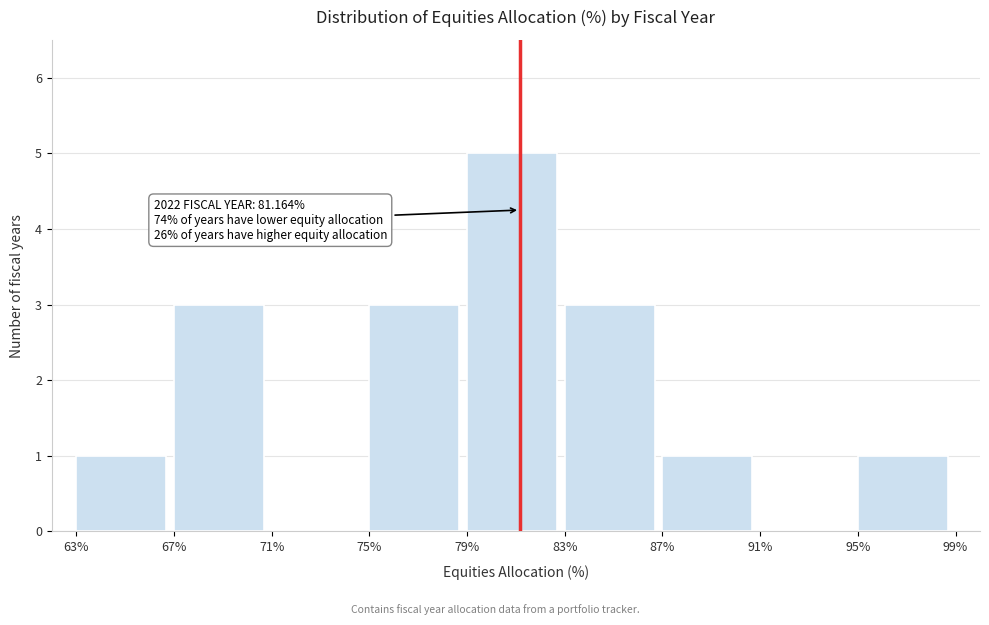

Which range on the x-axis has the tallest bar?

79% to 83%